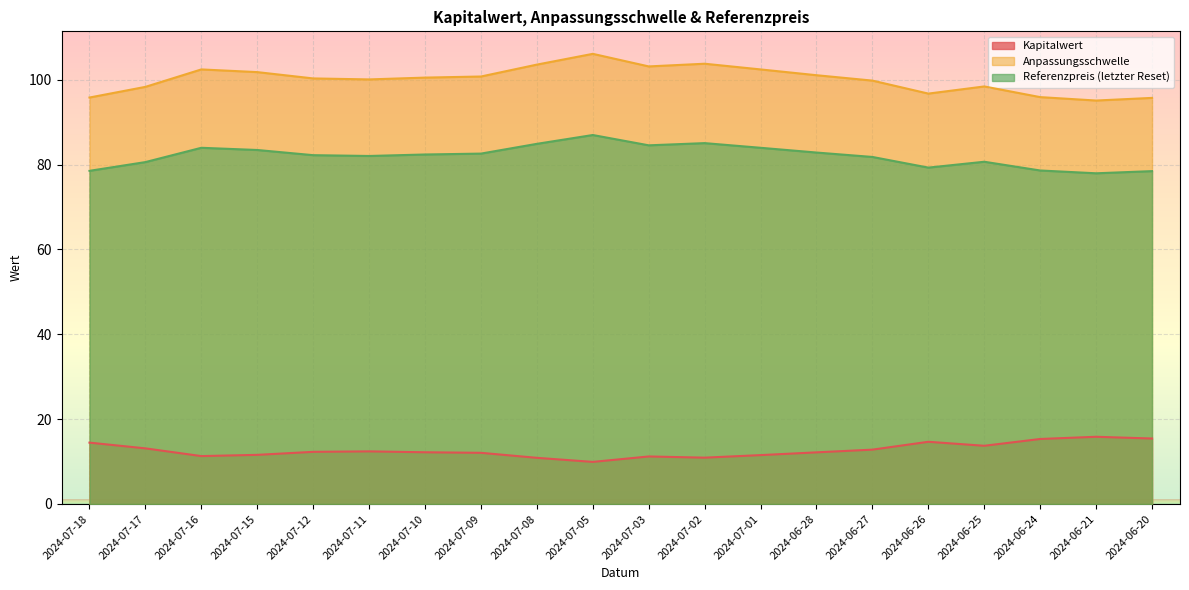

Reading right to left, transcribe all the data shown in this chart.

Kapitalwert: 15.4	15.8	15.3	13.7	14.7	12.8	12.2	11.5	10.9	11.2	9.9	10.9	12.1	12.2	12.4	12.3	11.6	11.3	13.1	14.5
Anpassungsschwelle: 95.7	95.1	95.9	98.4	96.7	99.8	101.1	102.4	103.8	103.1	106.1	103.6	100.7	100.5	100.1	100.3	101.8	102.4	98.3	95.8
Referenzpreis (letzter Reset): 78.5	77.9	78.6	80.7	79.3	81.8	82.8	84.0	85.0	84.5	87.0	84.9	82.6	82.4	82.0	82.2	83.4	84.0	80.6	78.5